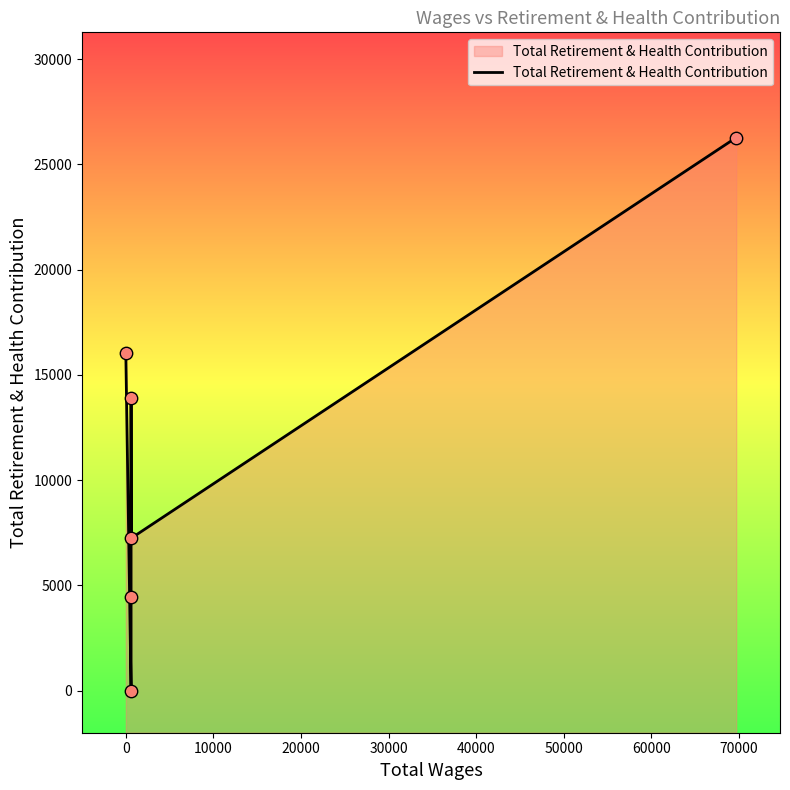

What is the change in value from −10000 to 40000?

+10244